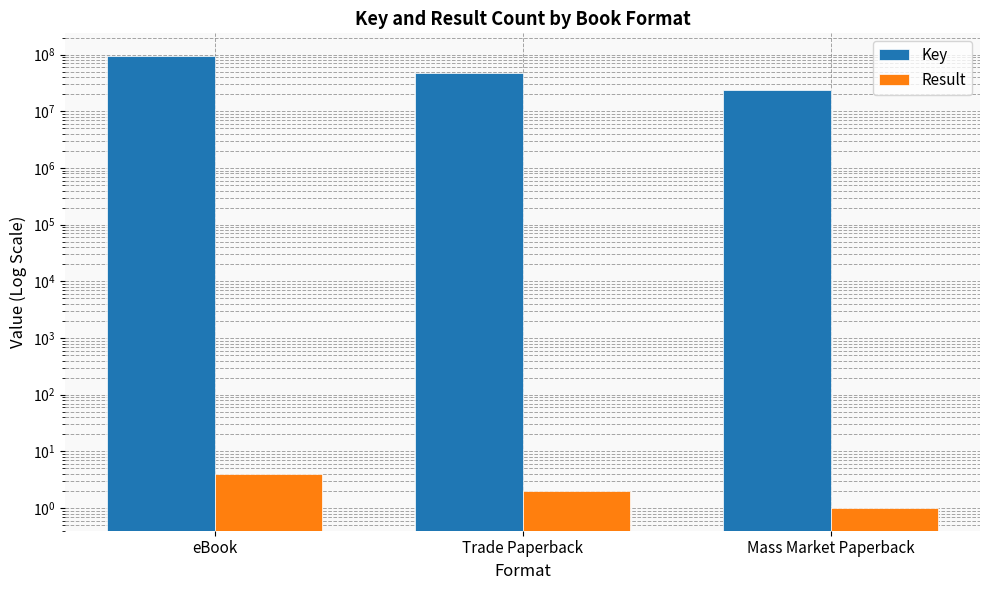

True or false: Result has a value of 1 at Mass Market Paperback.

False